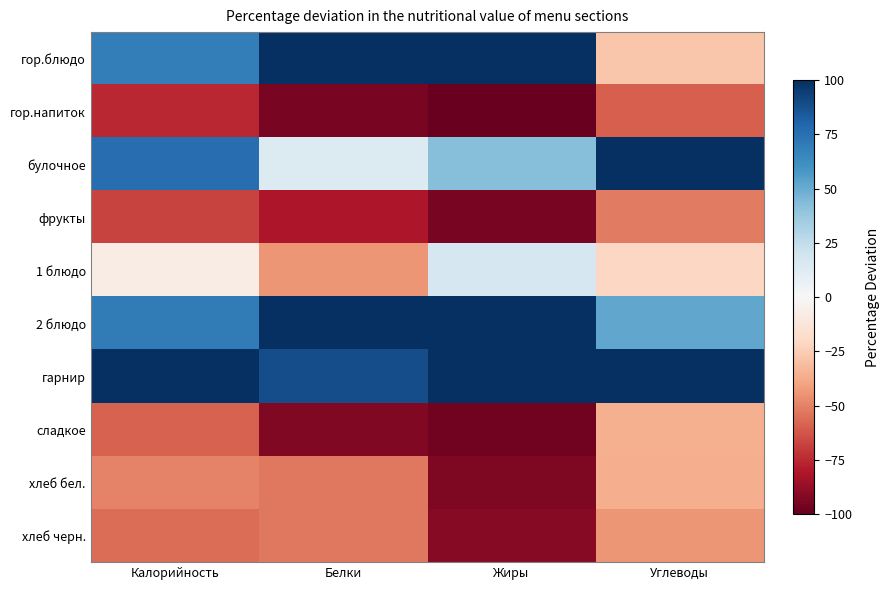

Reading left to right, list all the values displayed in this chart.

гор.блюдо: Калорийность=69.4	Белки=187.4	Жиры=141.5	Углеводы=-27.4
гор.напиток: Калорийность=-75.4	Белки=-94.7	Жиры=-98.5	Углеводы=-59.6
булочное: Калорийность=75.9	Белки=13.4	Жиры=43.0	Углеводы=122.7
фрукты: Калорийность=-67.9	Белки=-80.9	Жиры=-95.1	Углеводы=-52.3
1 блюдо: Калорийность=-7.4	Белки=-44.0	Жиры=16.6	Углеводы=-21.0
2 блюдо: Калорийность=69.8	Белки=127.3	Жиры=161.3	Углеводы=51.8
гарнир: Калорийность=100.1	Белки=89.0	Жиры=112.5	Углеводы=101.4
сладкое: Калорийность=-59.1	Белки=-92.3	Жиры=-96.6	Углеводы=-35.7
хлеб бел.: Калорийность=-49.5	Белки=-52.6	Жиры=-93.4	Углеводы=-36.1
хлеб черн.: Калорийность=-55.8	Белки=-52.6	Жиры=-91.2	Углеводы=-43.8